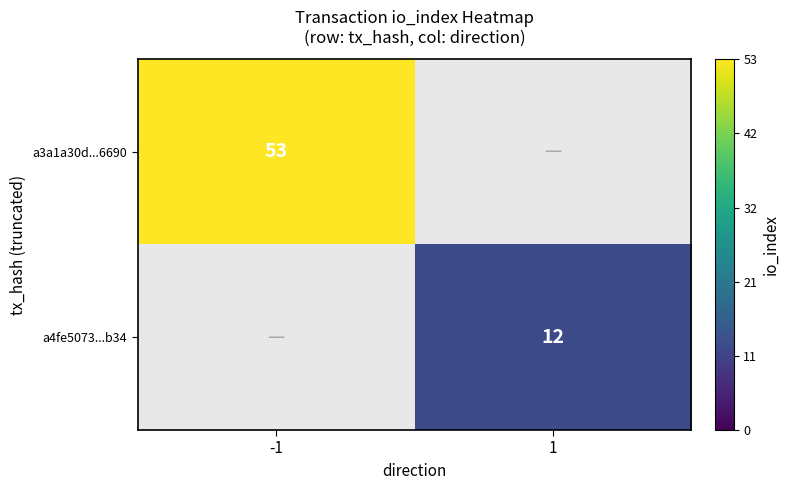

The value of a3a1a30d...6690 at -1 is 94.5. True or false?

False